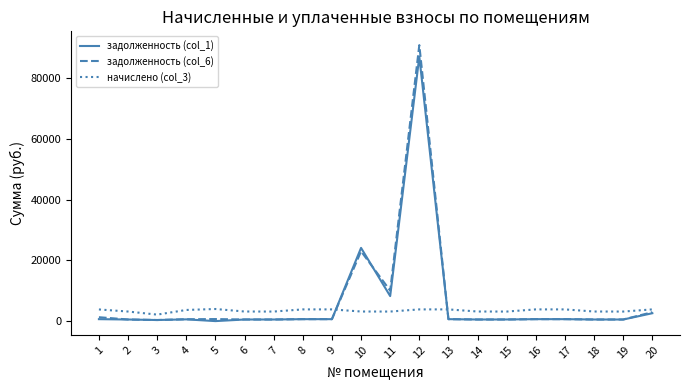

The value of начислено (col_3) at 8 is 3856.6. True or false?

True